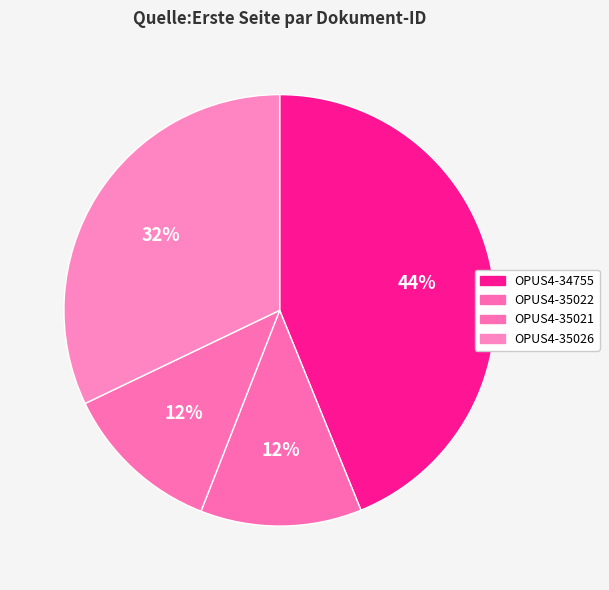

Does any single category account for the majority?

No